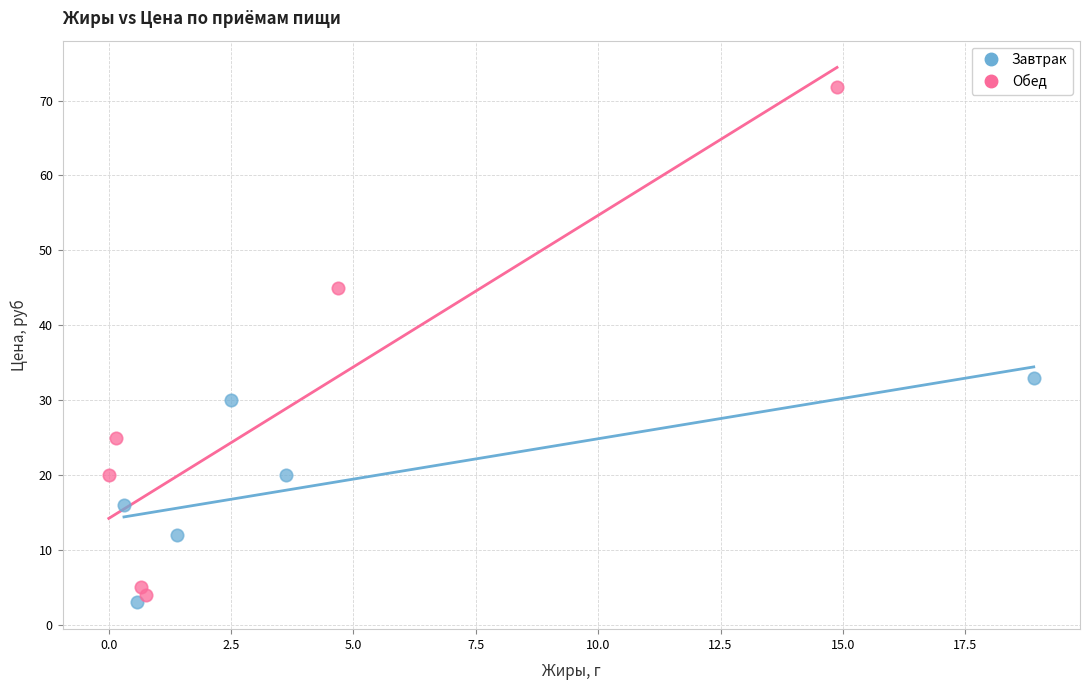

What are all the series names shown in the legend?

Завтрак, Обед